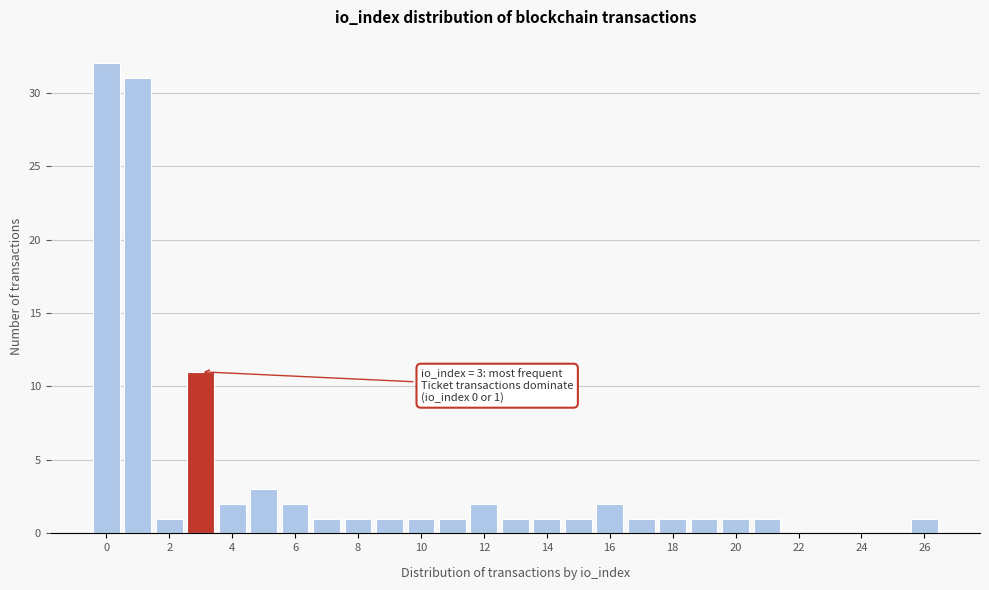

Over which range of the x-axis is the bar tallest?

-0.5 to 0.5